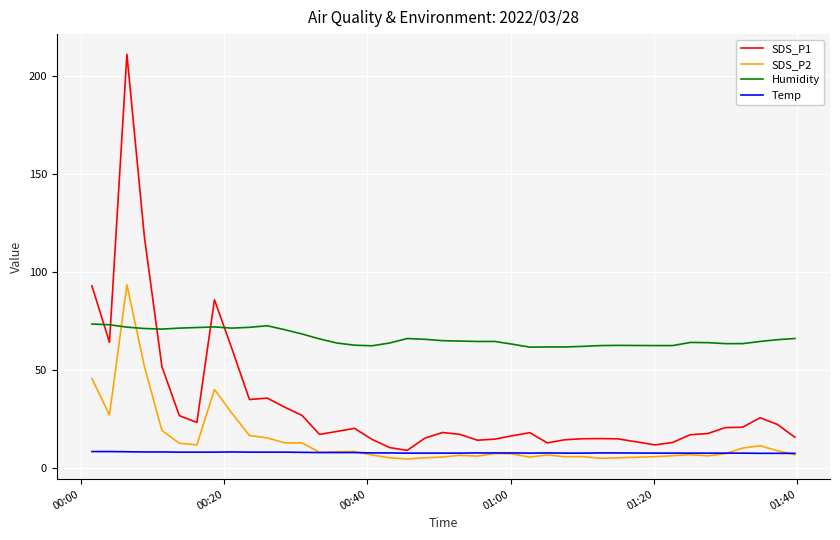

Which series has the largest range (max minus min)?

SDS_P1